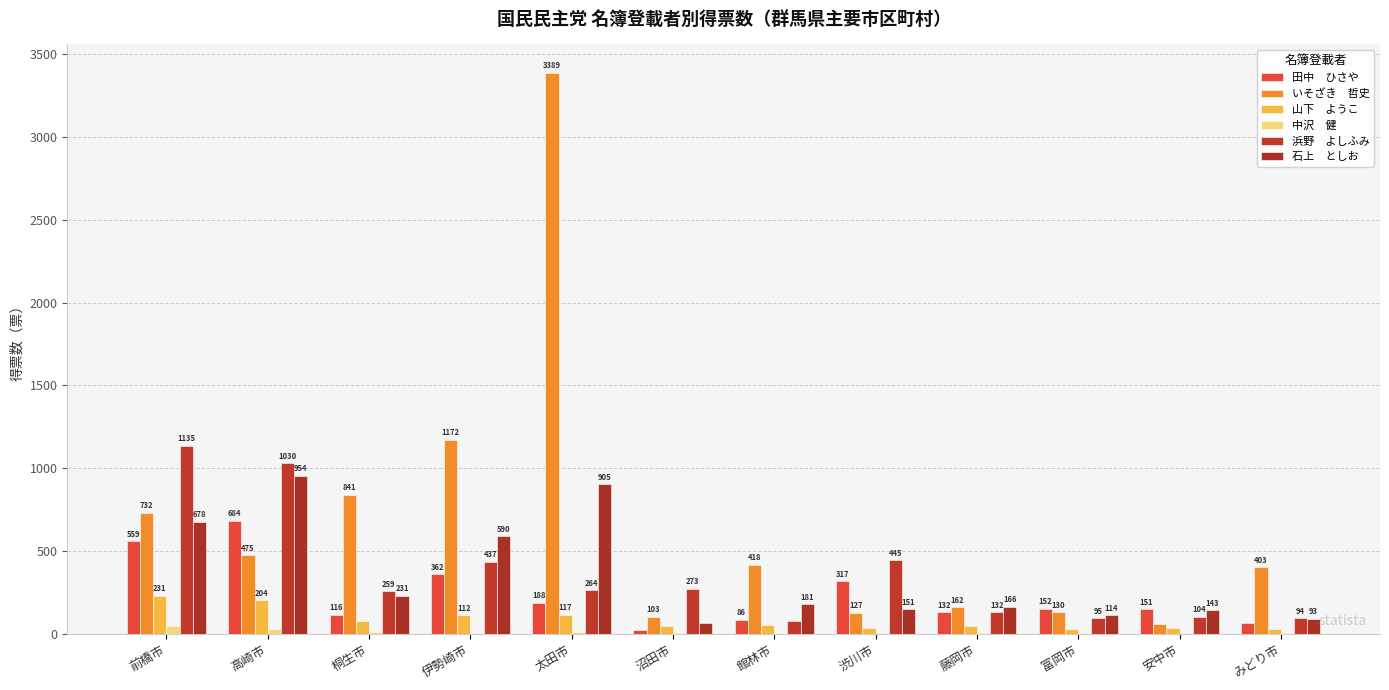

How many groups of bars are there?

12